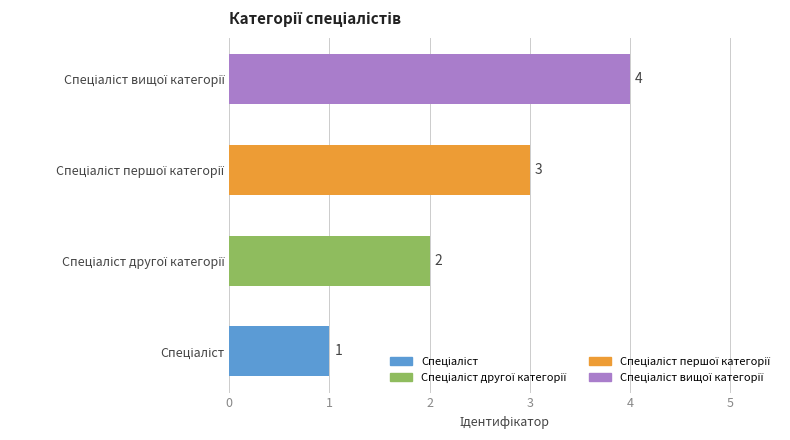

What is the maximum value shown in the chart?

4